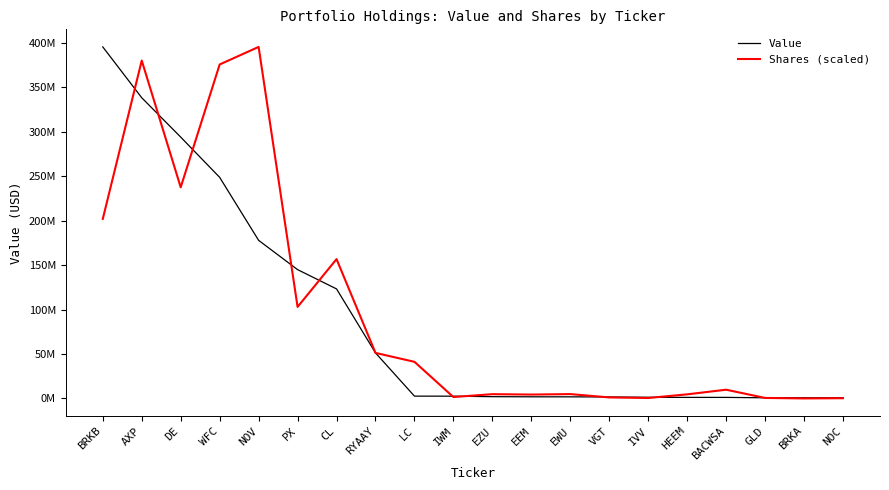

Is this an area chart (filled region under the line)?

No